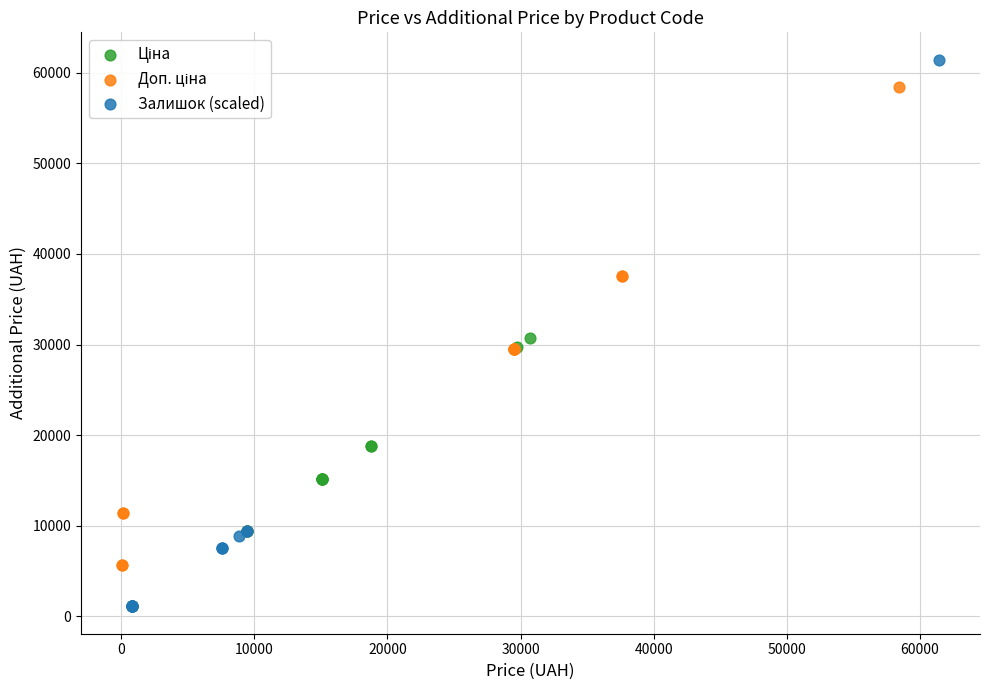

Which series has the largest Y range (max minus min)?

Залишок (scaled)